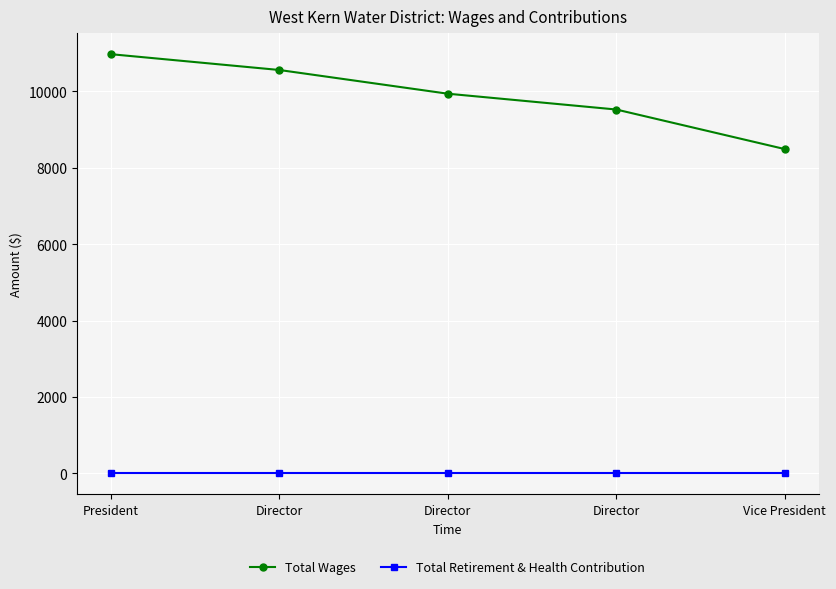

How many lines are shown in the chart?

2